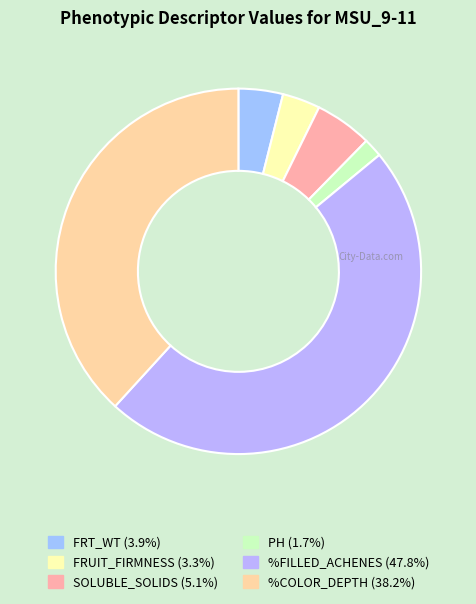

Which slice is the smallest?

PH